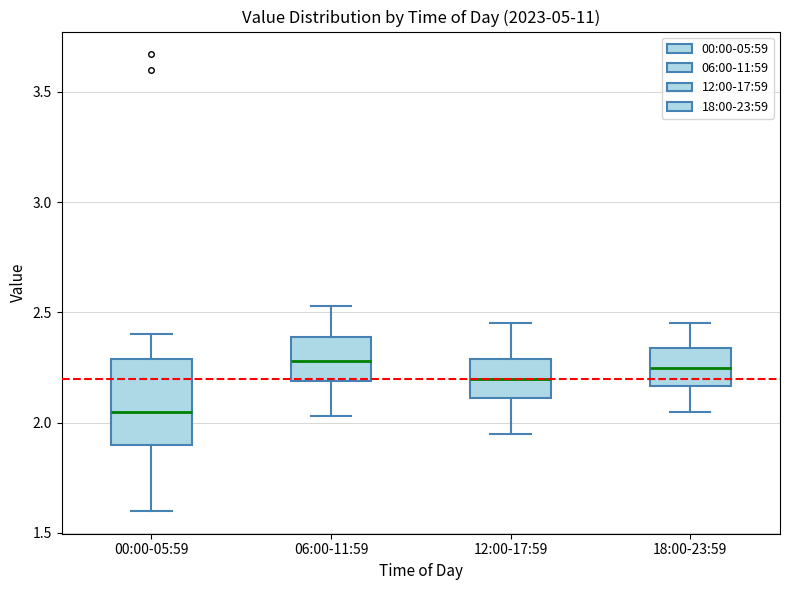

Comparing the boxes themselves (not the whiskers), which one is the tallest?

00:00-05:59